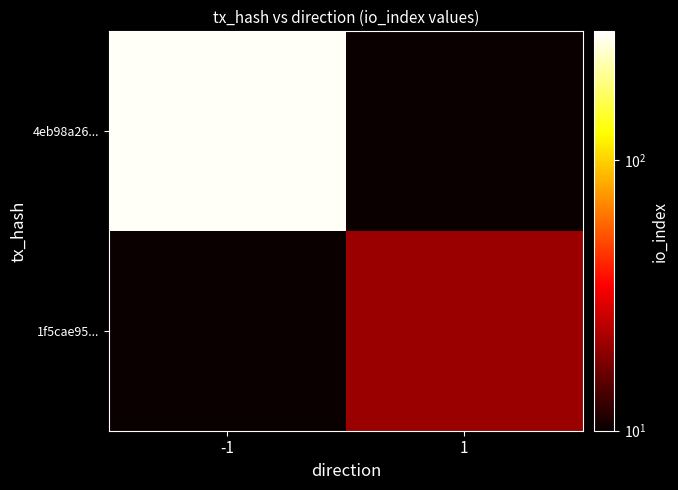

List the series in order of their overall mean, lowest first.

1f5cae95..., 4eb98a26...